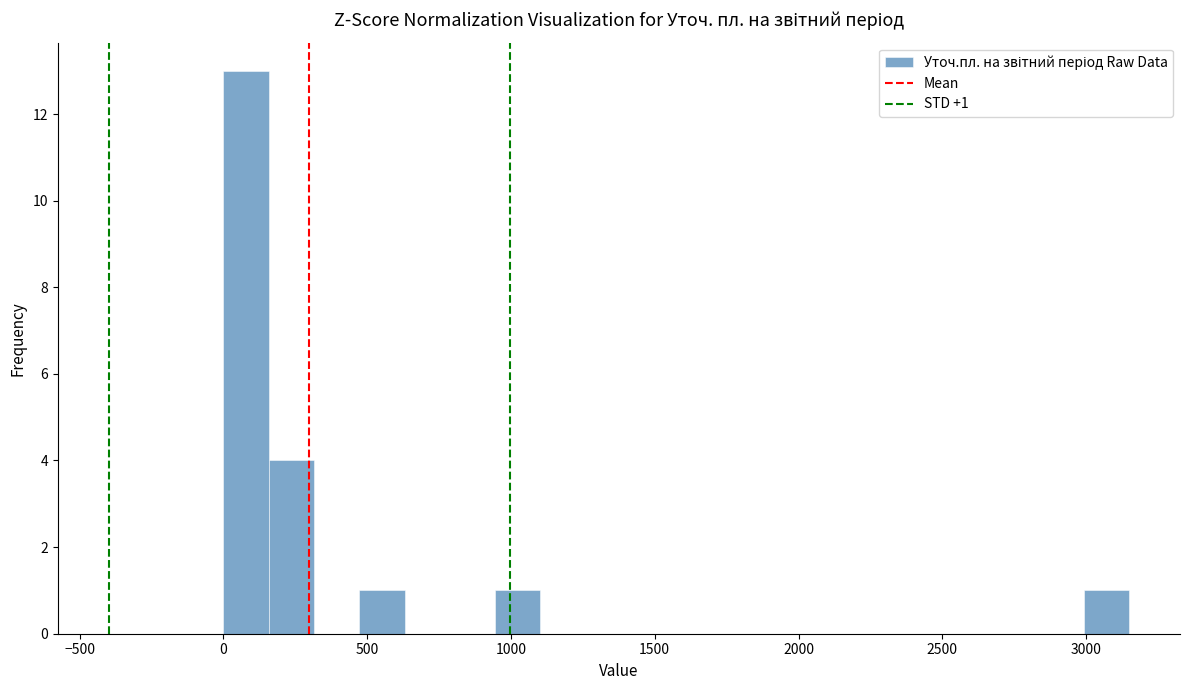

Read against the x-axis, roughly where is the centre of the tallest bar?

100